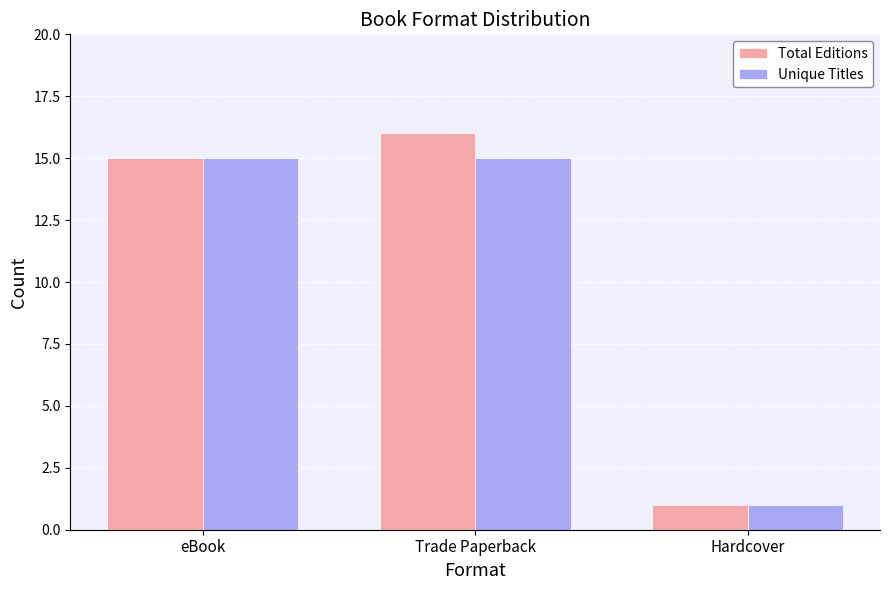

What is the label of the 3rd bar from the left?

Hardcover